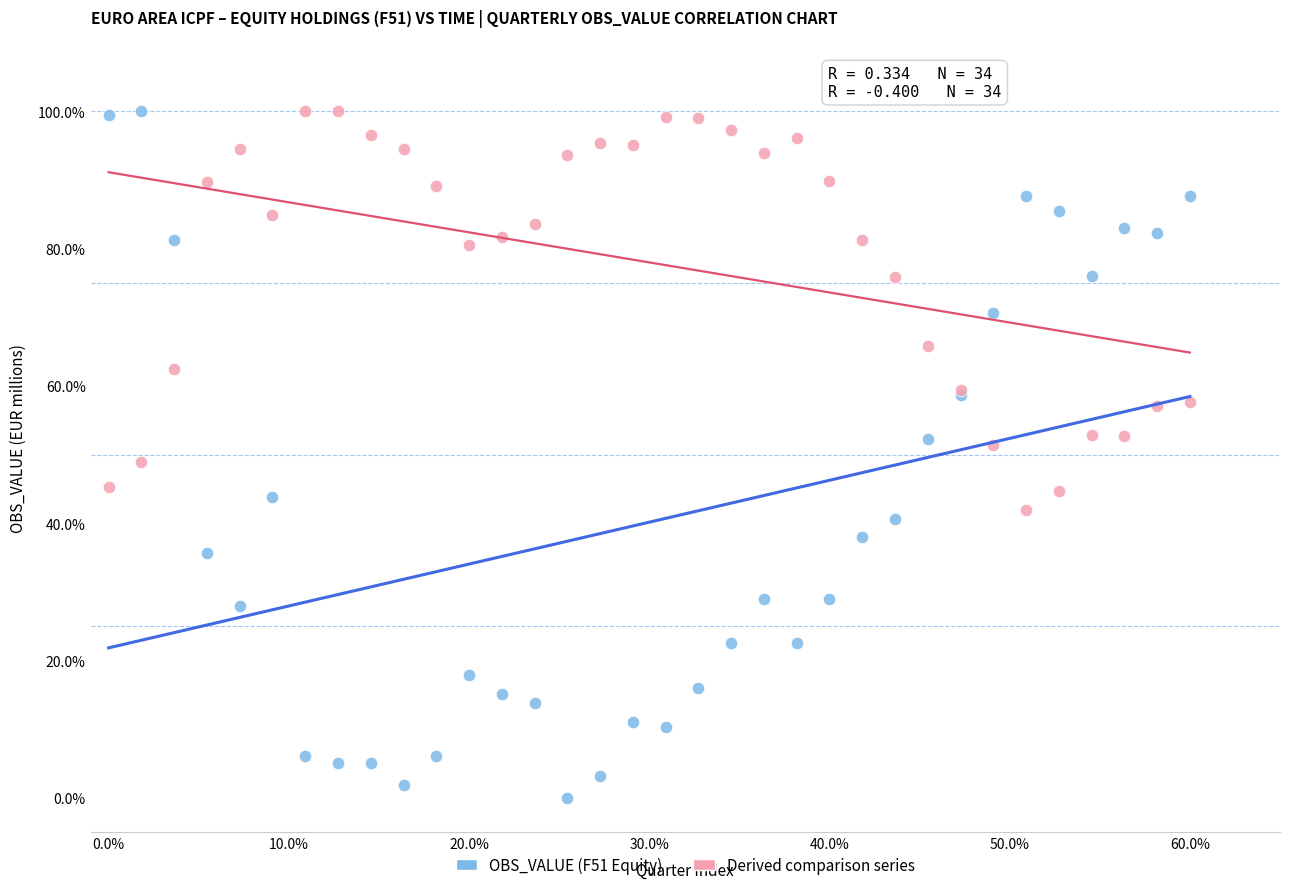

Which series has the largest Y range (max minus min)?

OBS_VALUE (F51 Equity)